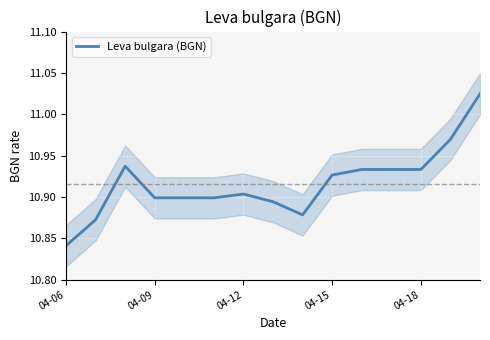

At which category does the chart reach its peak across all series?

14